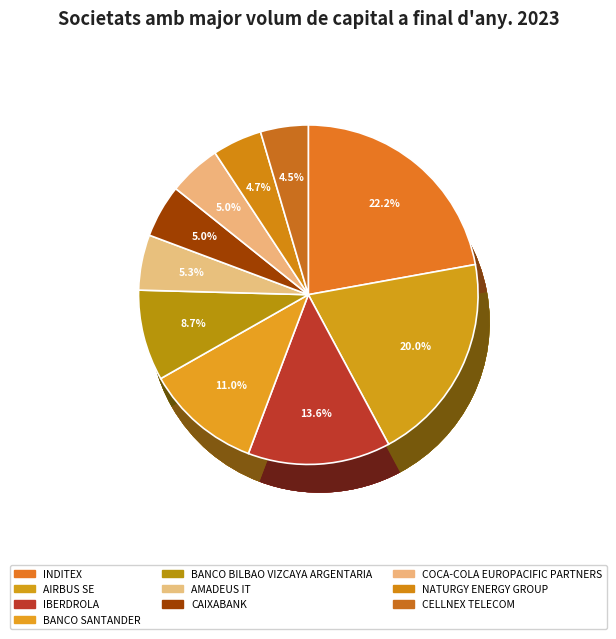

To the nearest percent, what is the difference between the AMADEUS IT and BANCO SANTANDER slice percentages?

6%